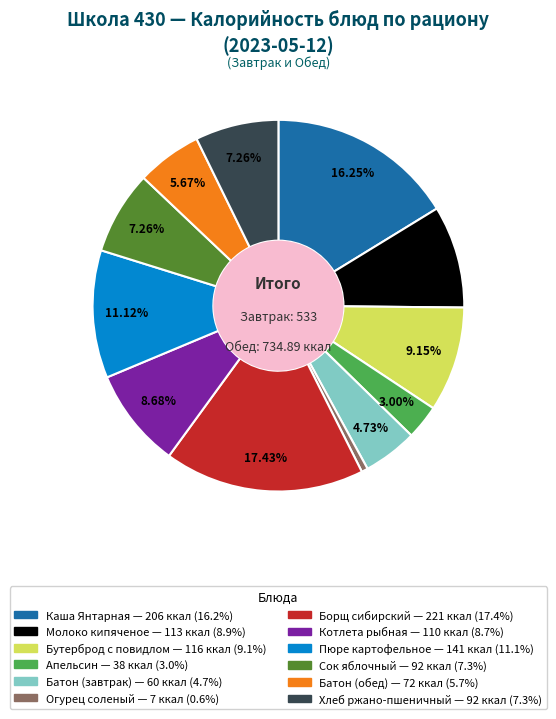

What is the ratio of the value at Каша Янтарная to the value at Пюре картофельное?

1.5